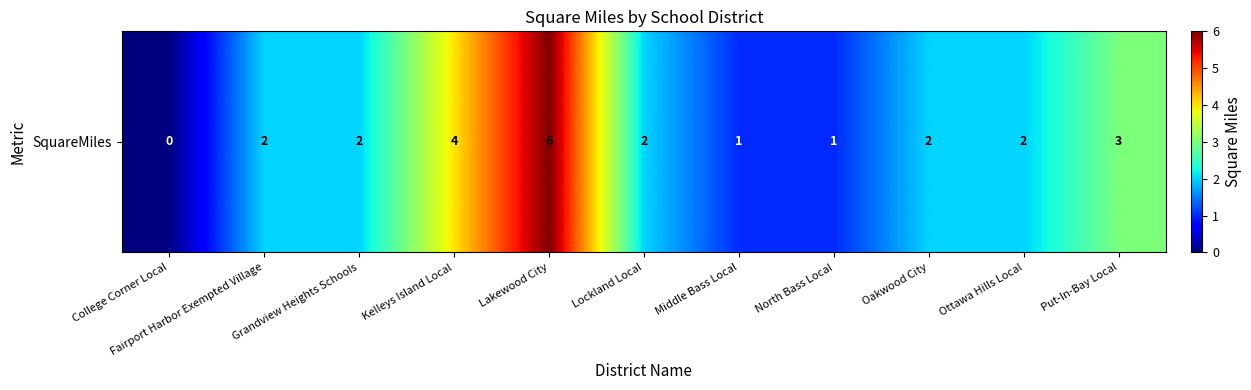

What is the average value?

2